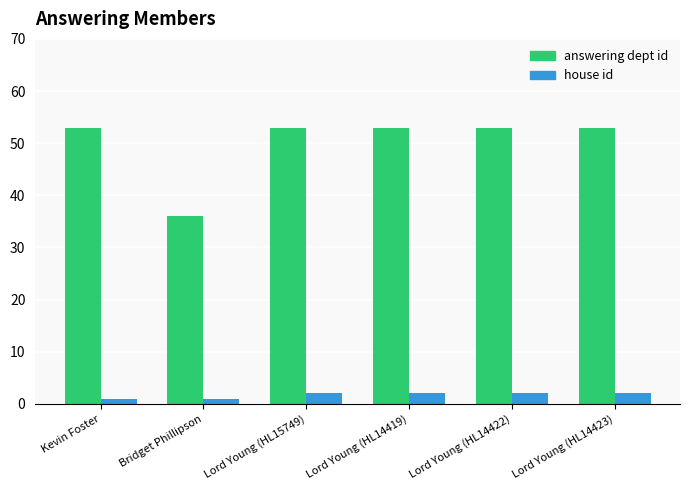

What is the difference between the highest and lowest values at Lord Young (HL14419)?

51